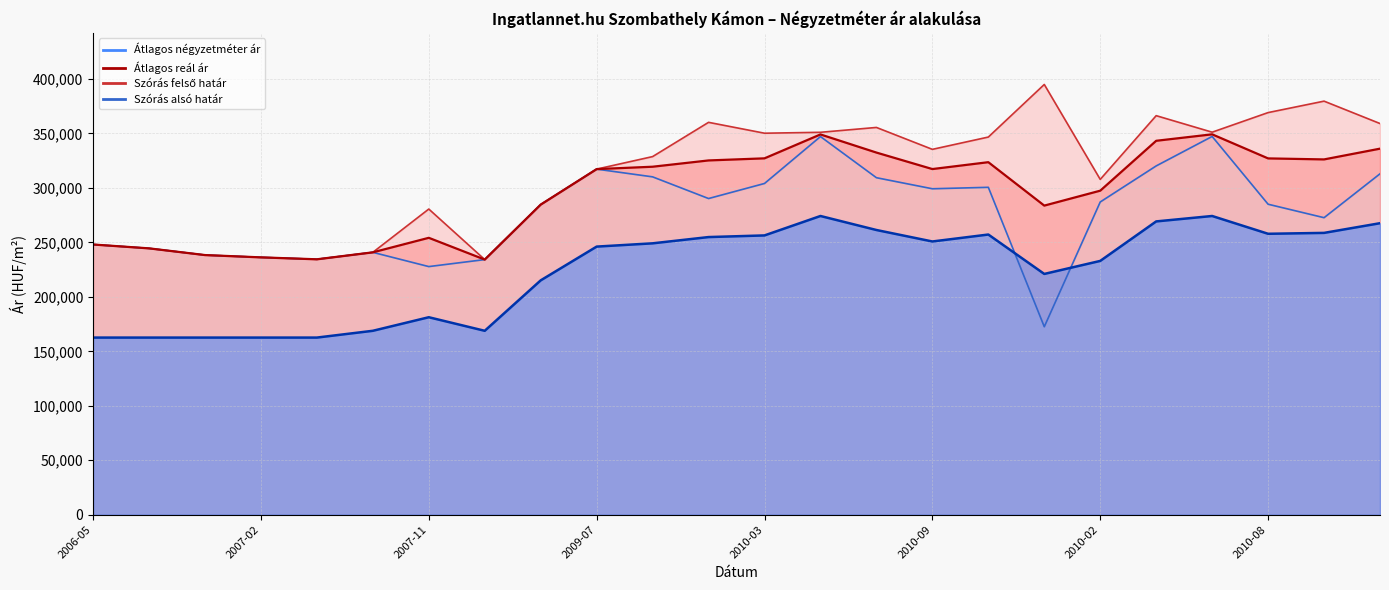

What are all the series names shown in the legend?

Átlagos négyzetméter ár, Szórás alsó határ, Szórás felső határ, Átlagos reál ár